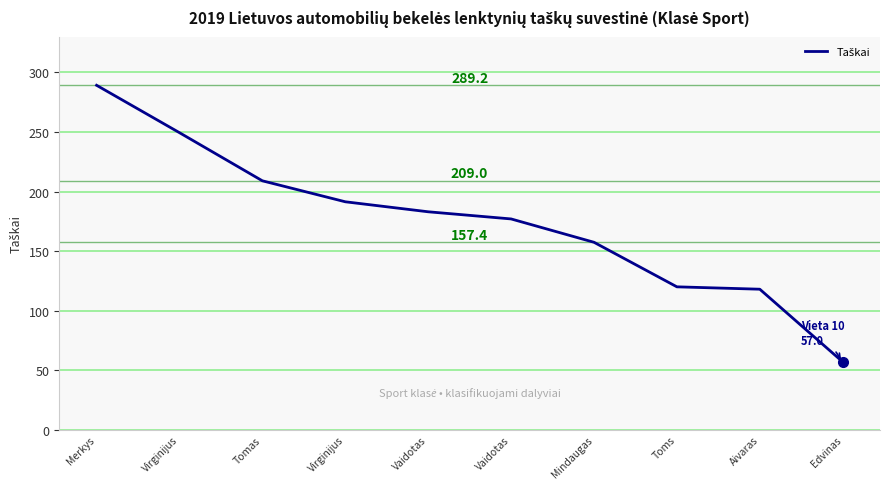

What is the sum of the values at Tomas and Edvinas?

266.0